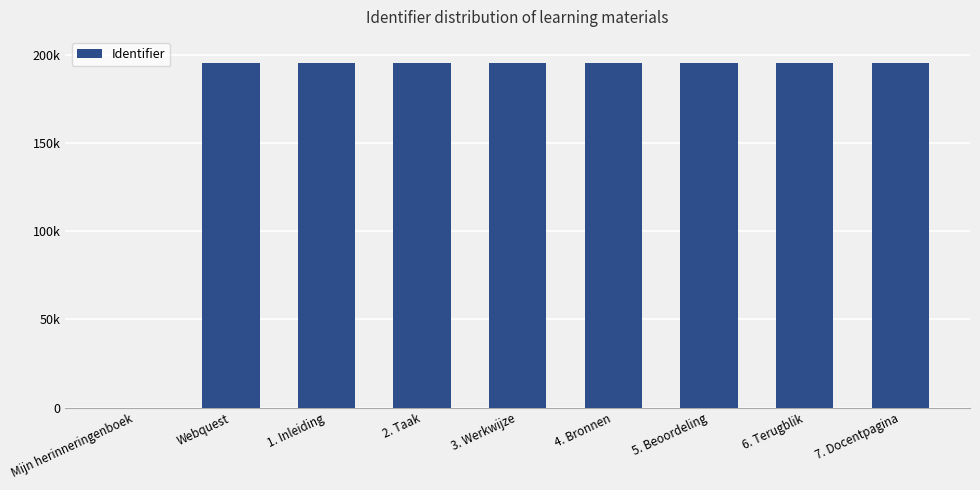

List the labels in order of value, smallest first.

Mijn herinneringenboek, Webquest, 1. Inleiding, 2. Taak, 3. Werkwijze, 4. Bronnen, 5. Beoordeling, 6. Terugblik, 7. Docentpagina